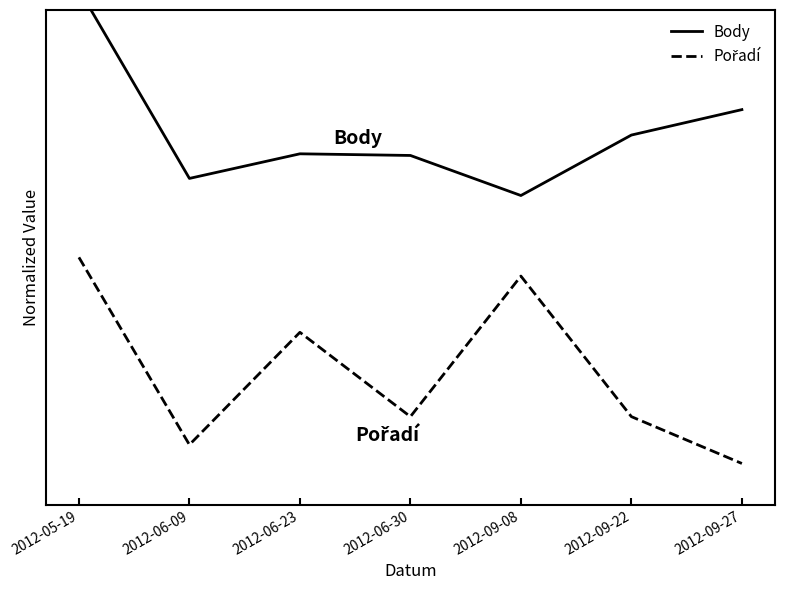

List the series in order of their peak value, lowest first.

Pořadí, Body